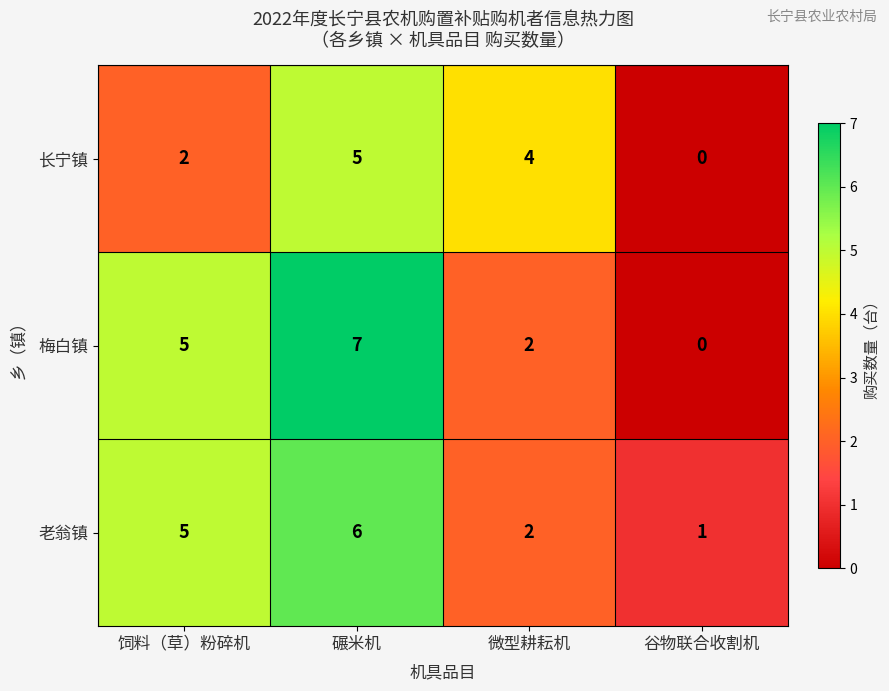

What is the average value of the 长宁镇 series?

3